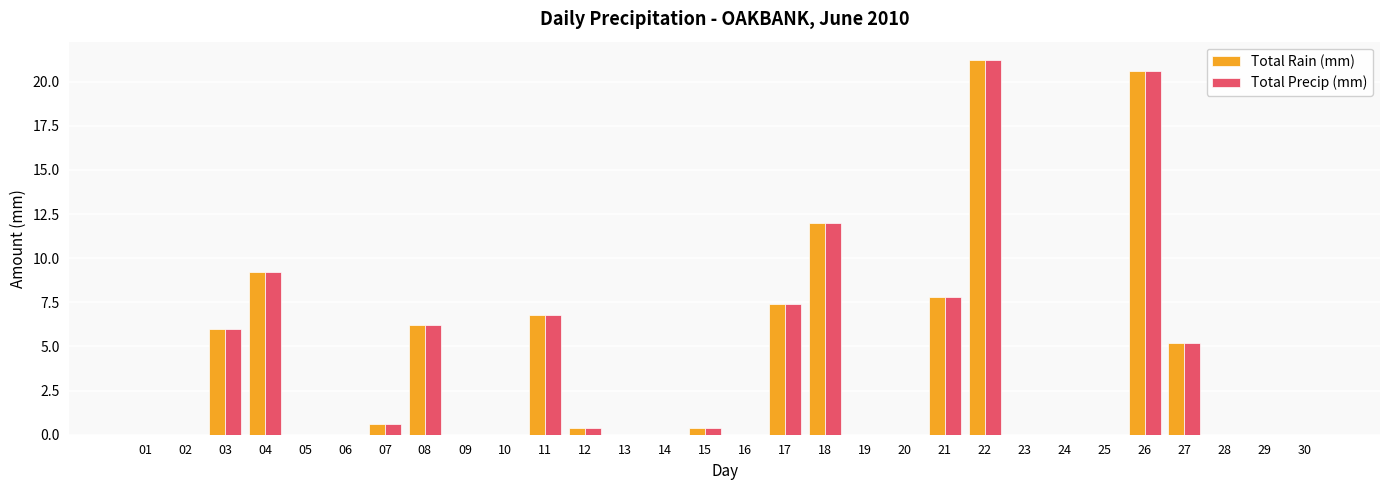

The Total Rain (mm) series shows 7.3 at 14. True or false?

False